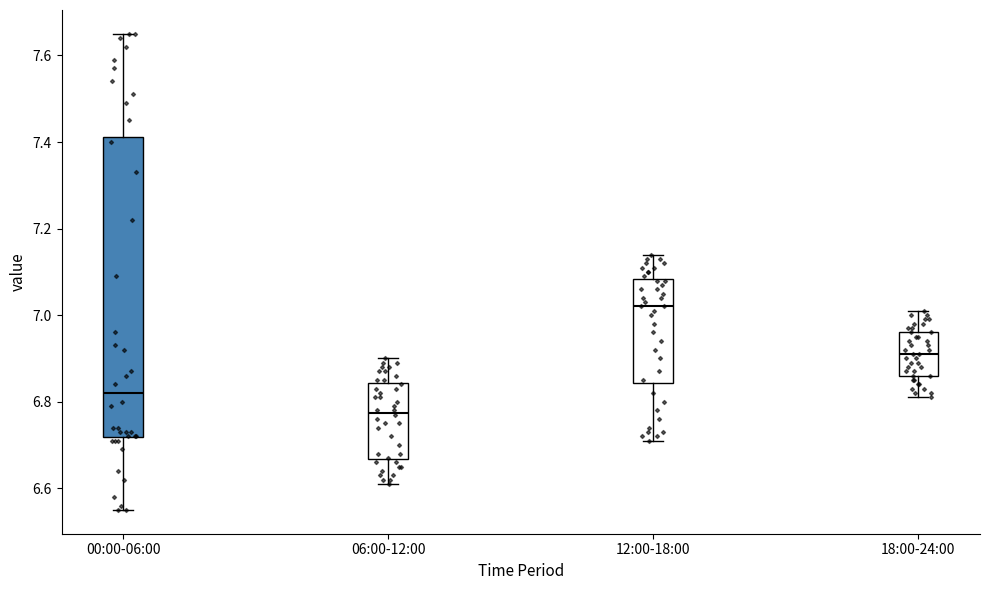

Where is the lower edge of the box for 00:00-06:00 on the y-axis? The values are not printed on the chart, so give them approximately, as read against the axis.

6.72